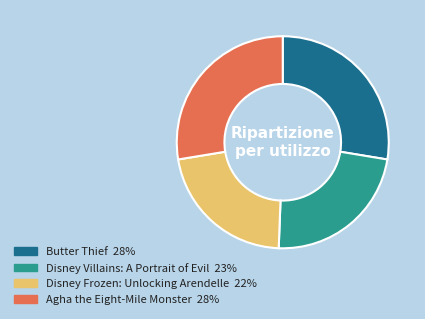

Between Butter Thief and Disney Villains: A Portrait of Evil, which is larger?

Butter Thief